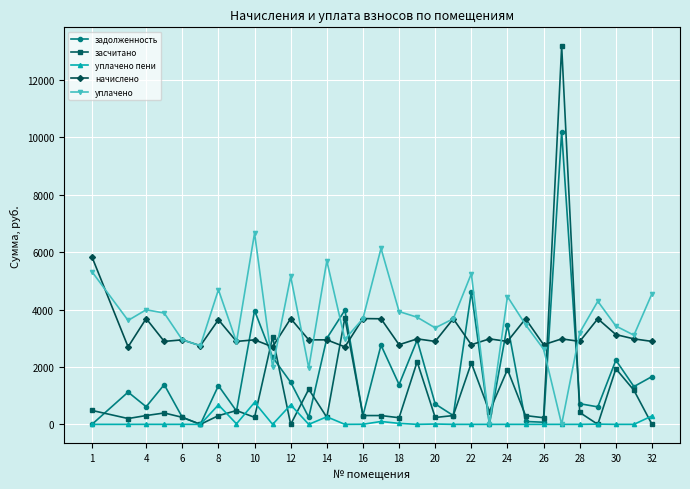

True or false: уплачено пени and начислено intersect in this chart.

False